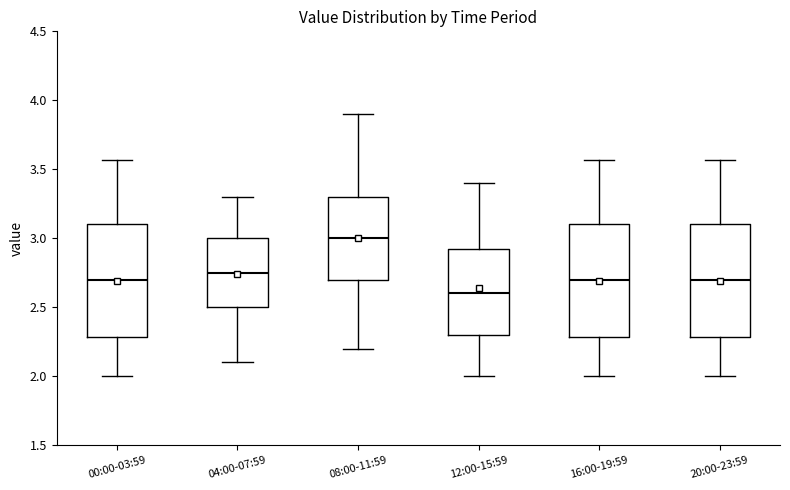

Which box has the lowest median line?

12:00-15:59